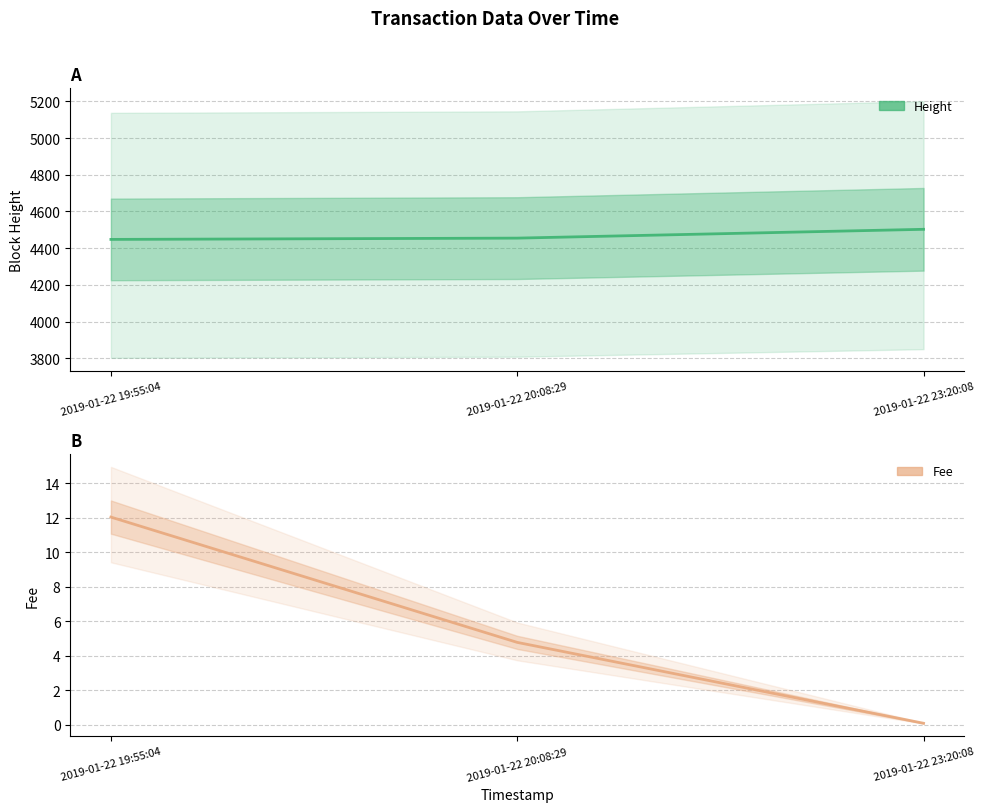

What is the label of the 3rd point from the left?

2019-01-22 23:20:08